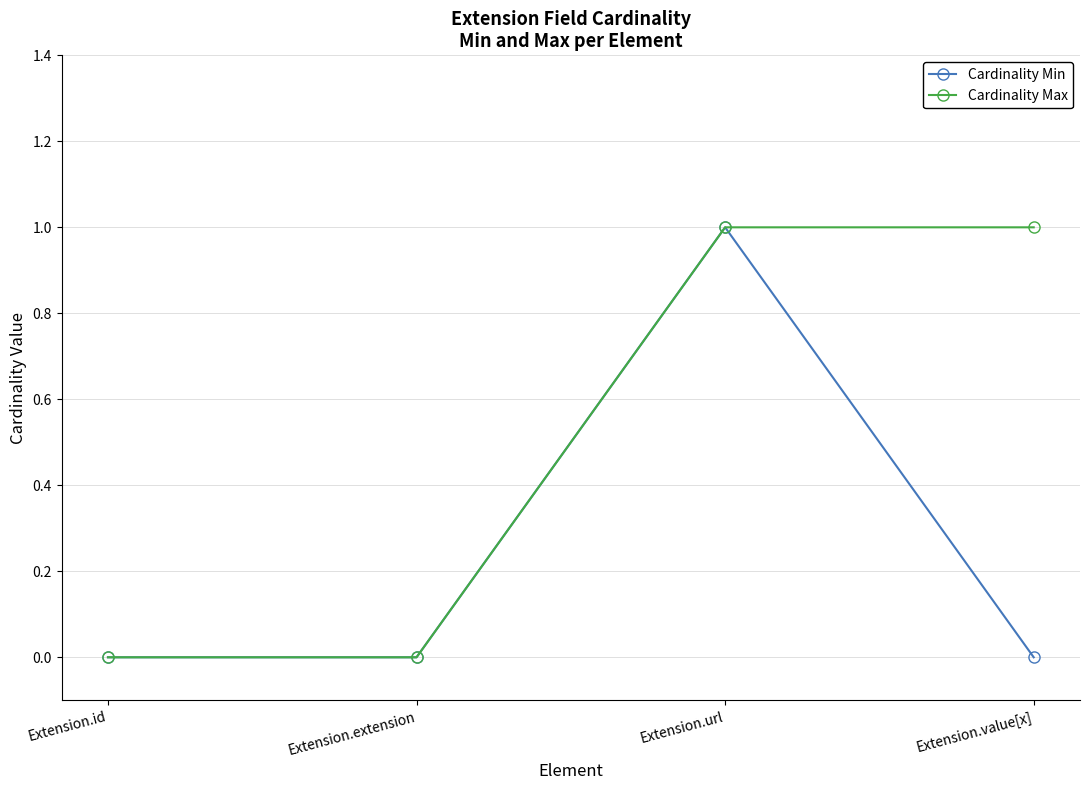

Rank the series by their average value, from lowest to highest.

Cardinality Min, Cardinality Max